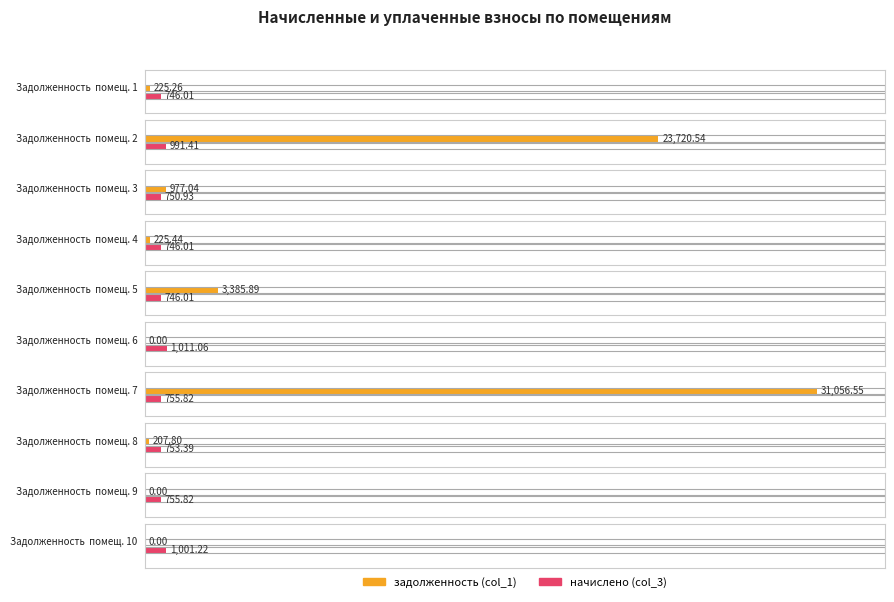

Reading right to left, what are all the values shown in this chart?

задолженность (col_1): 10=0.0	9=0.0	8=207.8	7=31056.5	6=0.0	5=3385.9	4=225.4	3=977.0	2=23720.5	1=225.3
начислено (col_3): 10=1001.2	9=755.8	8=753.4	7=755.8	6=1011.1	5=746.0	4=746.0	3=750.9	2=991.4	1=746.0